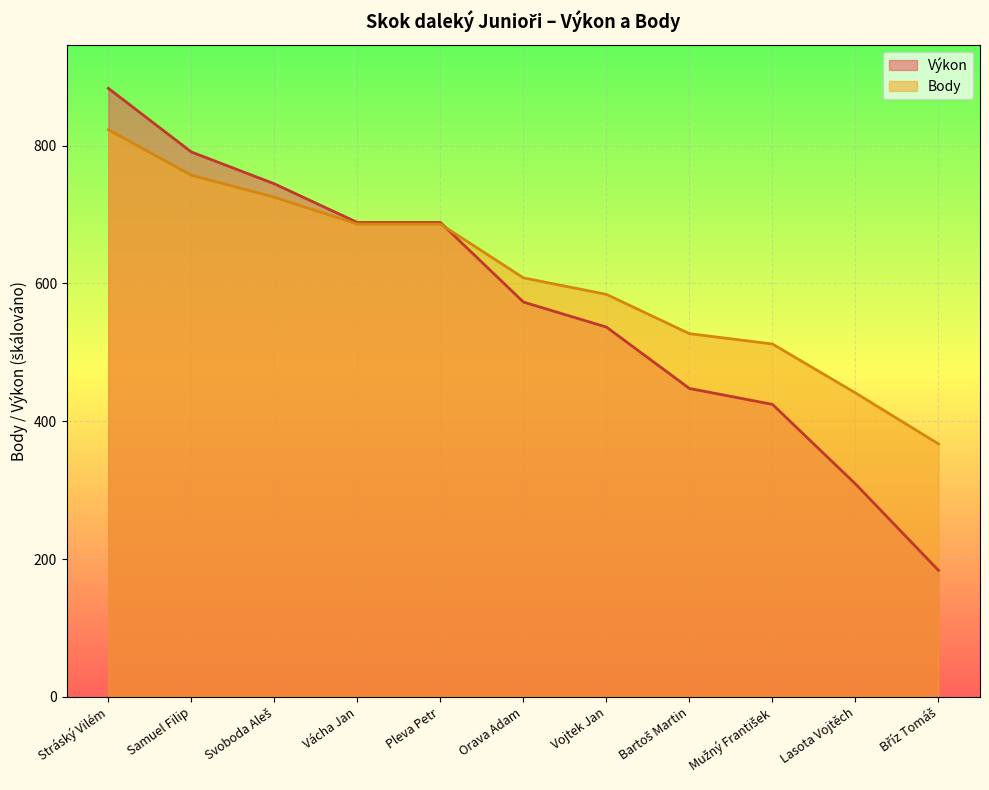

What are all the series names shown in the legend?

Výkon, Body